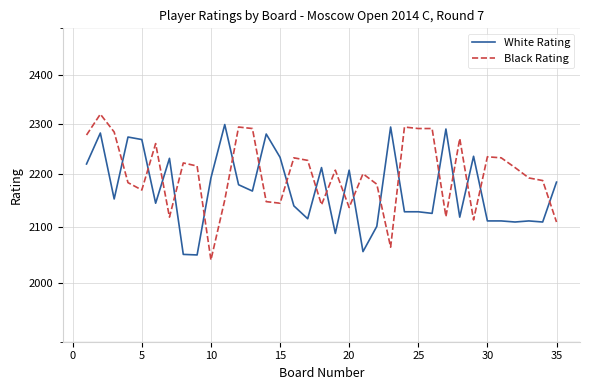

List the series in order of their peak value, lowest first.

White Rating, Black Rating